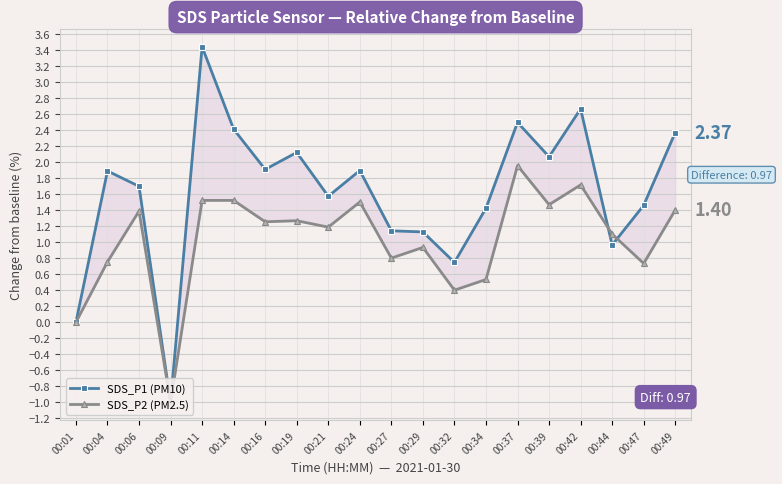

At which category is the sum across all series the highest?

00:11